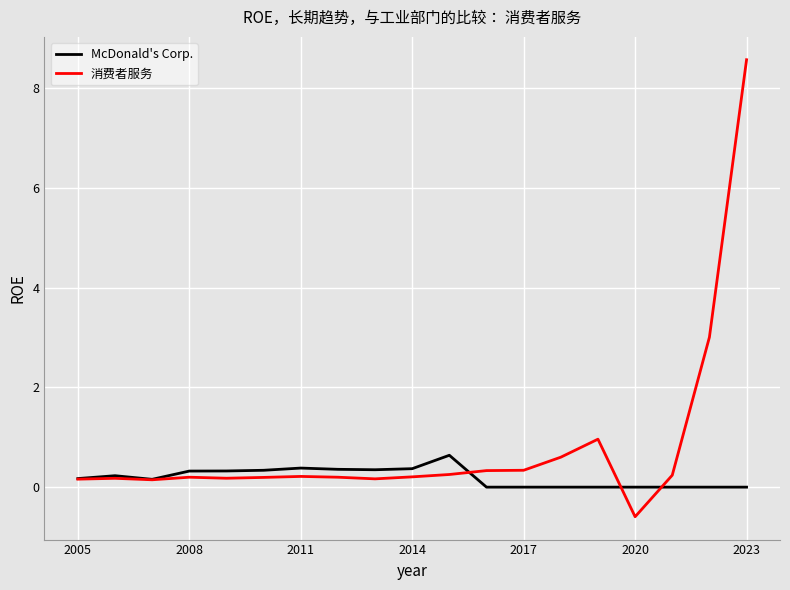

After their last crossing, which series has the higher values: 消费者服务 or McDonald's Corp.?

消费者服务